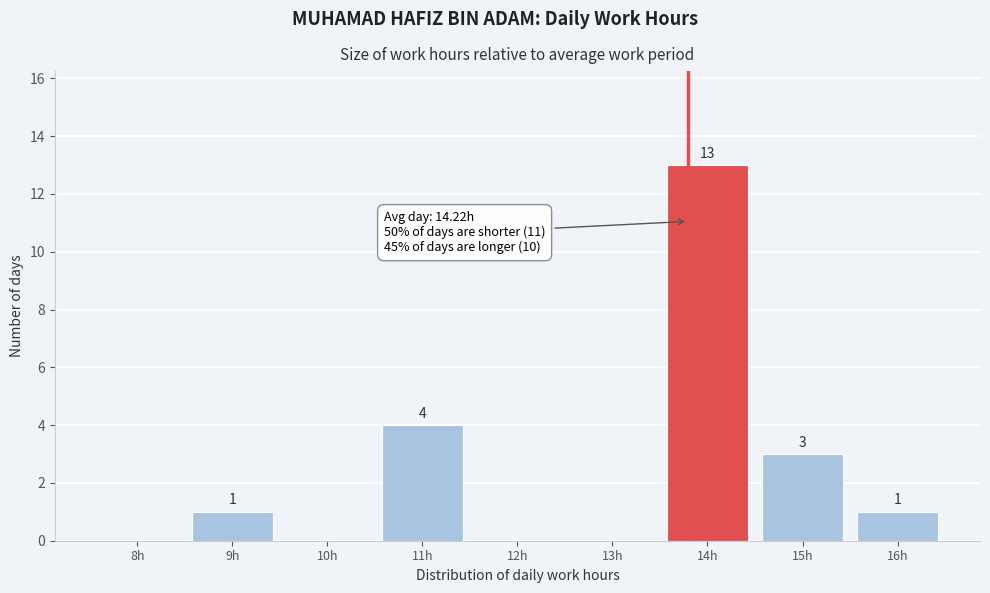

Reading right to left, transcribe all the data shown in this chart.

16h=1	15h=3	14h=13	13h=0	12h=0	11h=4	10h=0	9h=1	8h=0